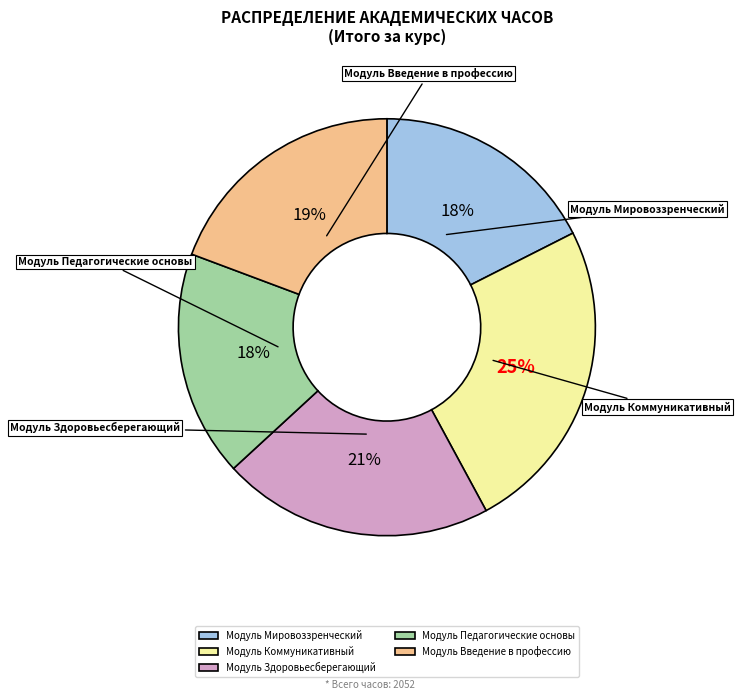

Which slice is the largest?

Модуль Коммуникативный